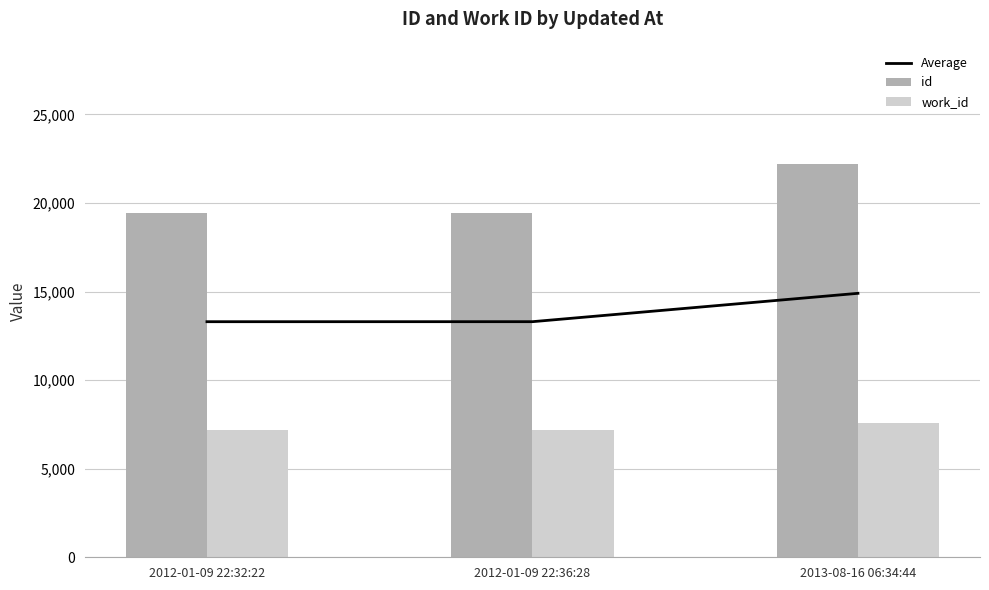

What position from the right is 2012-01-09 22:36:28?

2